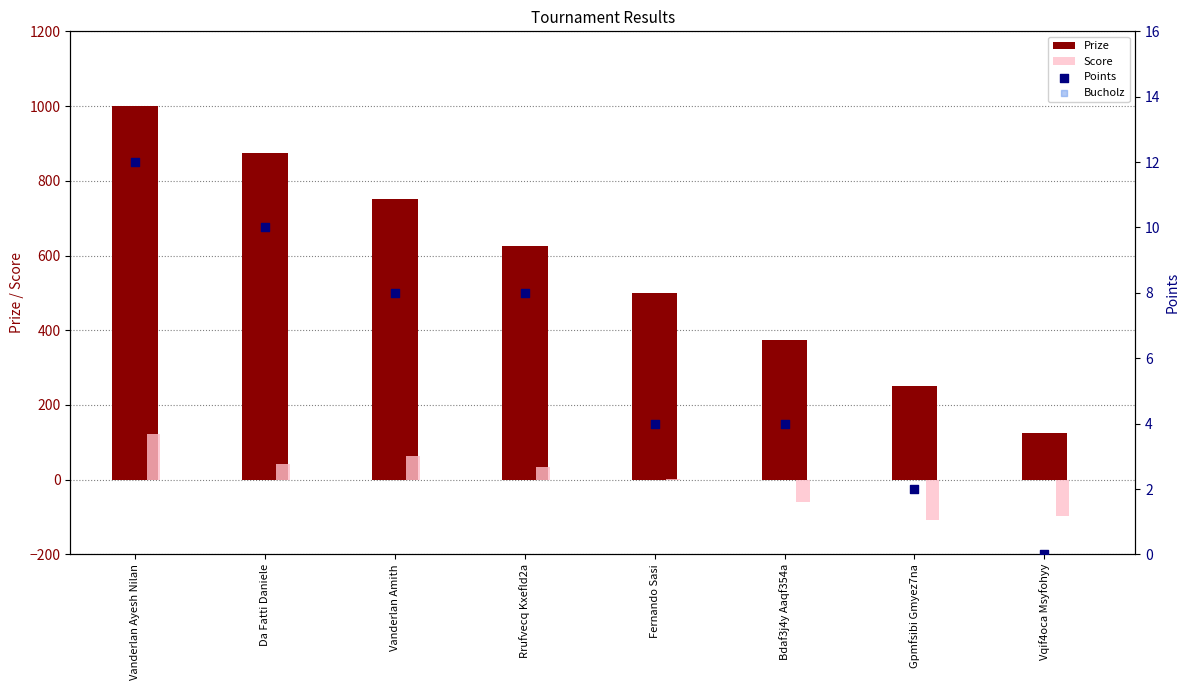

What are all the series names shown in the legend?

Prize, Score, Points, Bucholz